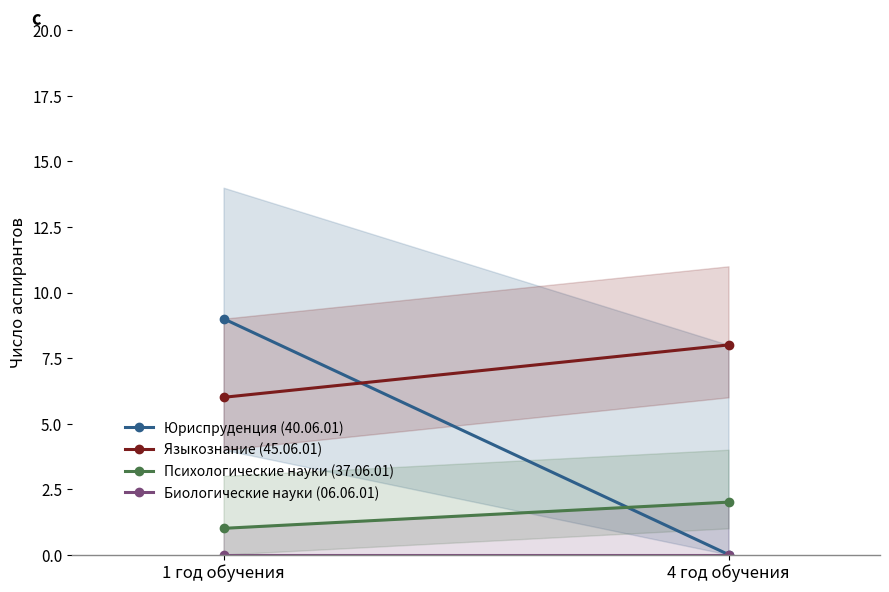

How many lines are shown in the chart?

4